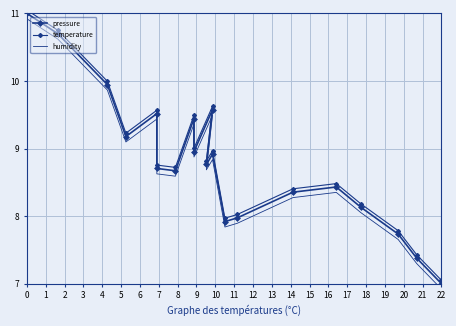

At how many categories does at least one series exceed 10?

2